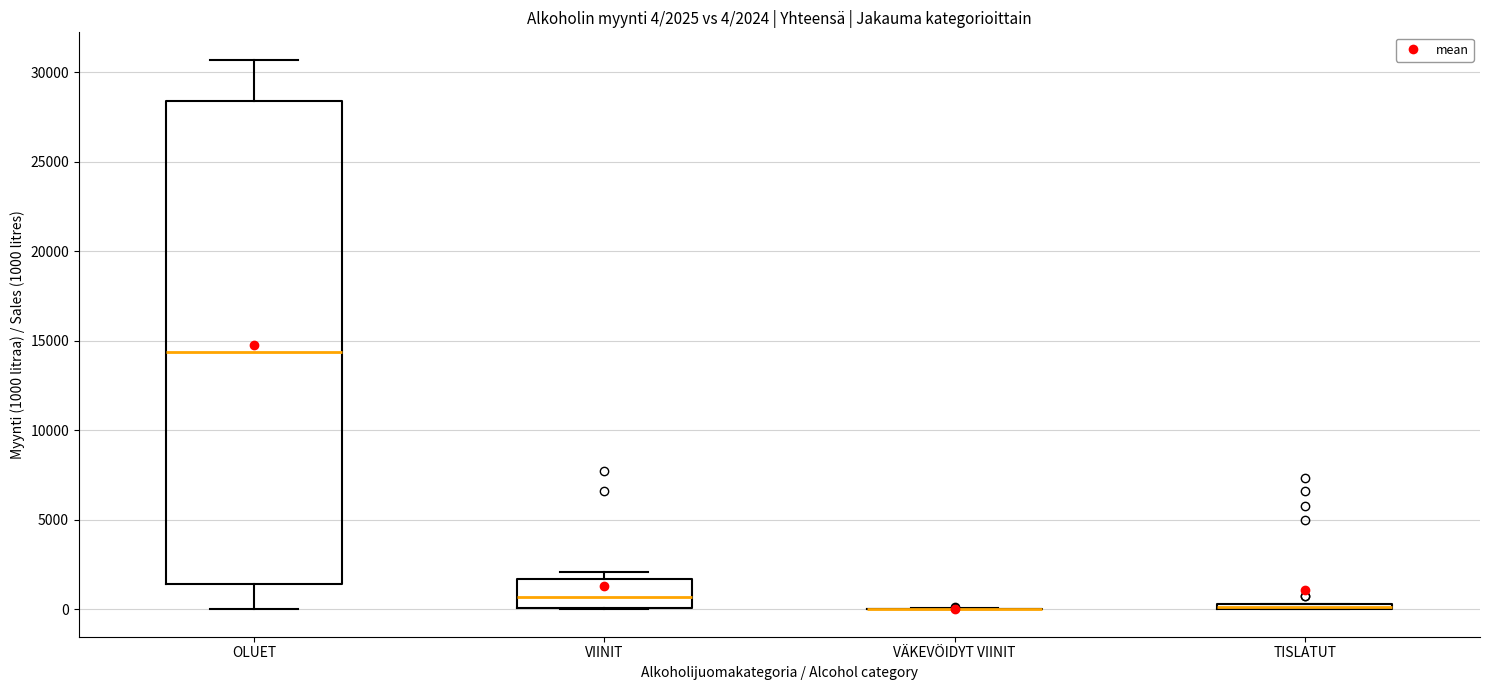

Comparing the boxes themselves (not the whiskers), which one is the tallest?

OLUET